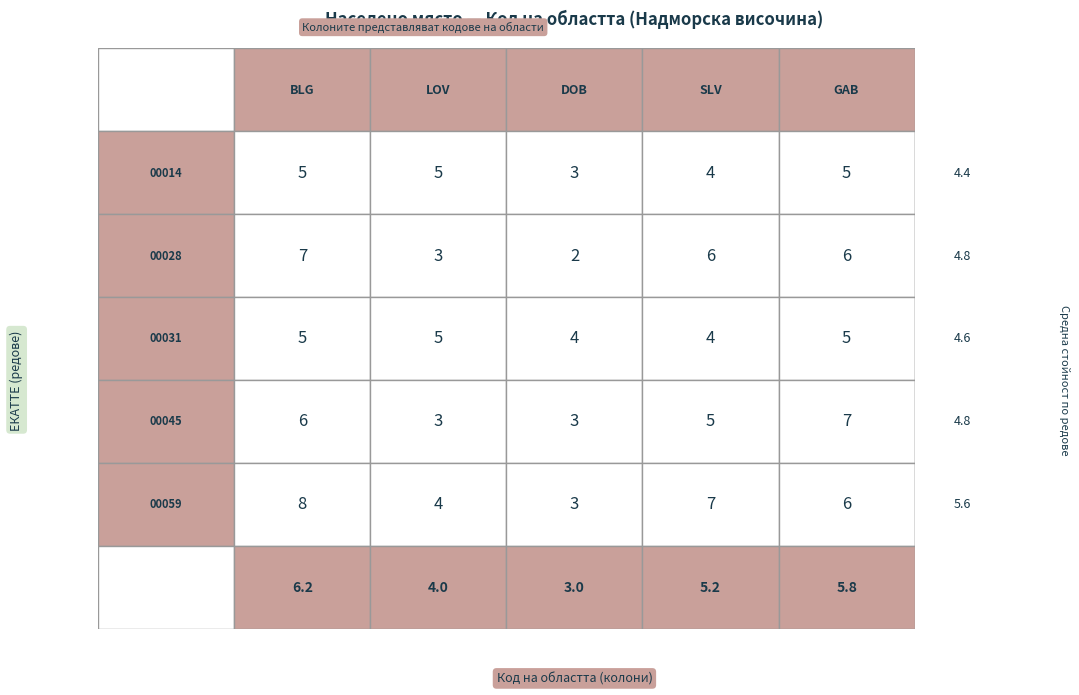

Which has a higher value, 0 or 1?

1